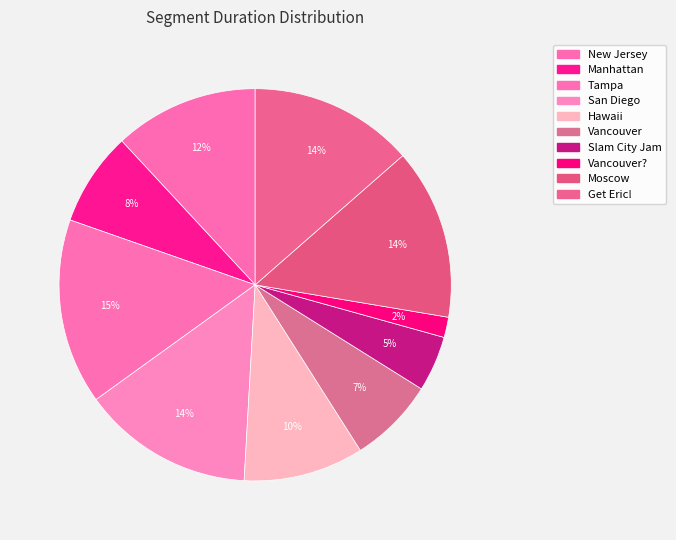

Between Slam City Jam and Vancouver?, which is larger?

Slam City Jam